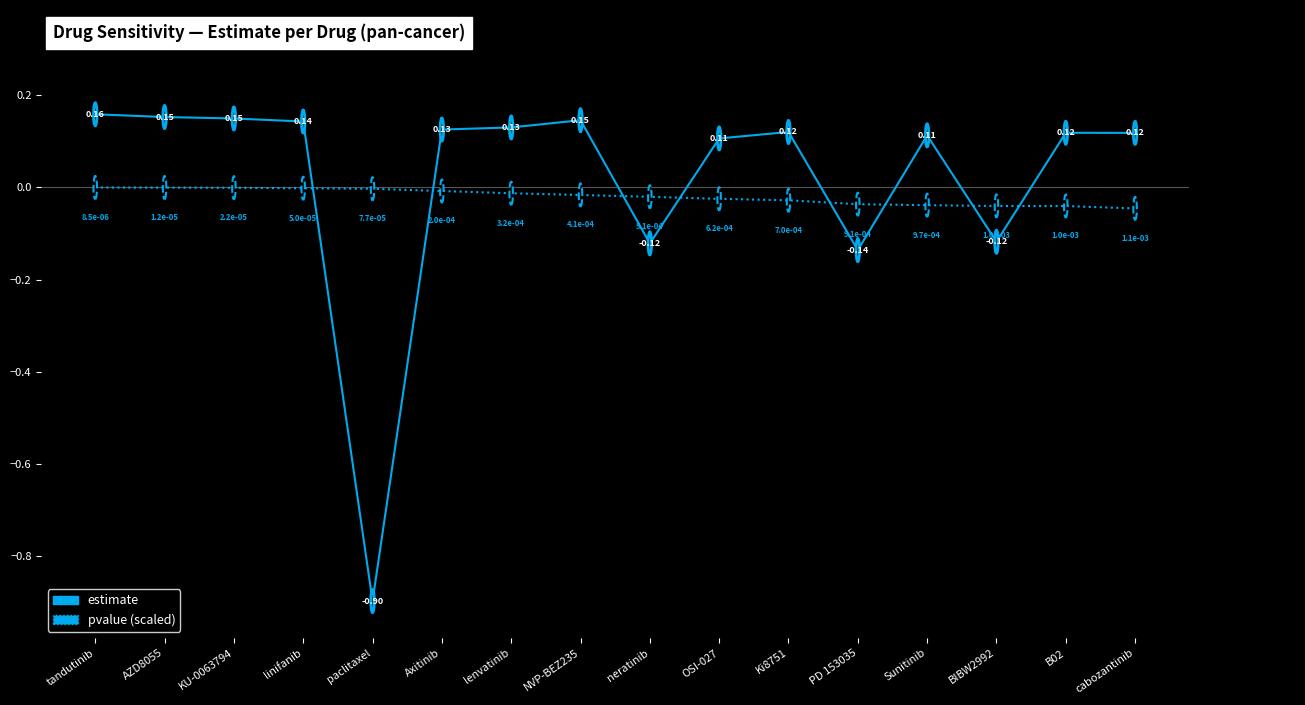

True or false: pvalue (scaled) and estimate cross at least once.

True